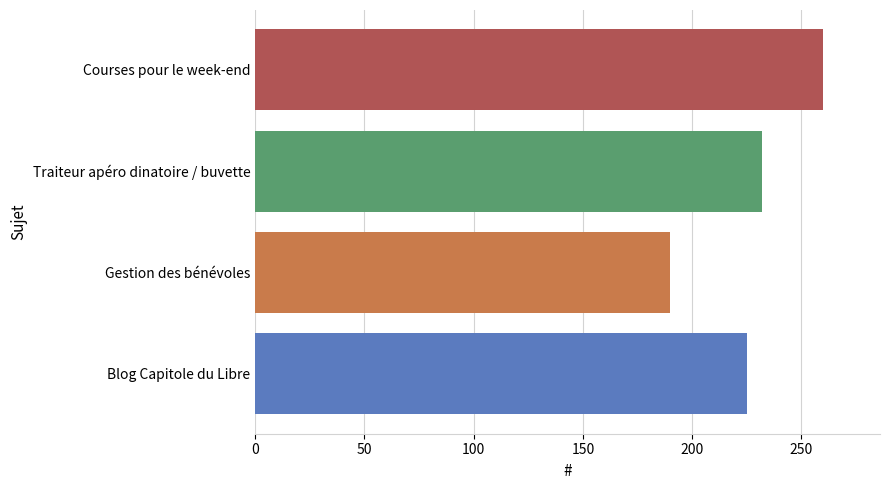

Which label corresponds to the smallest value in the chart?

Gestion des bénévoles